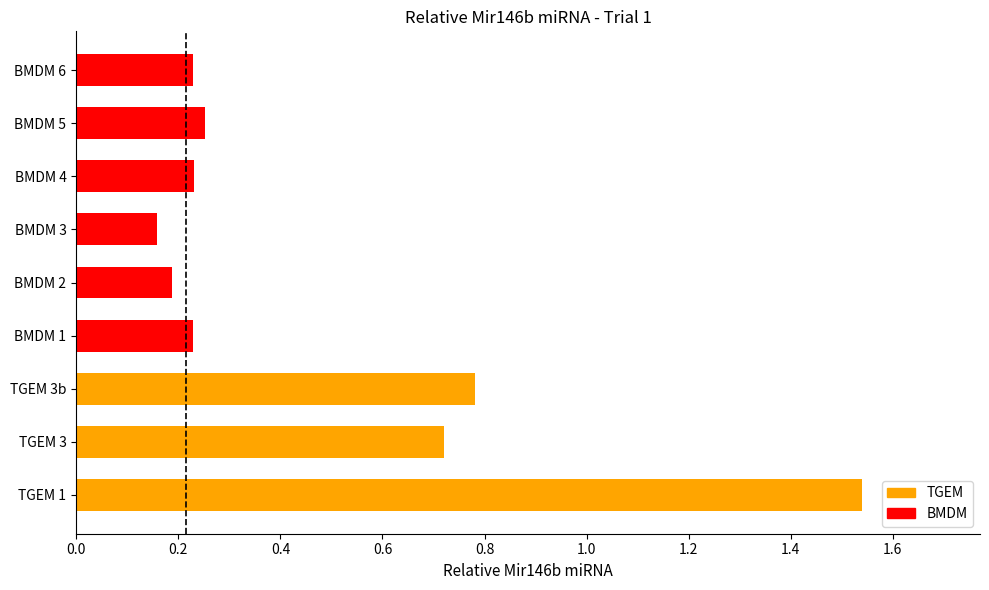

How many bars are there in total?

9